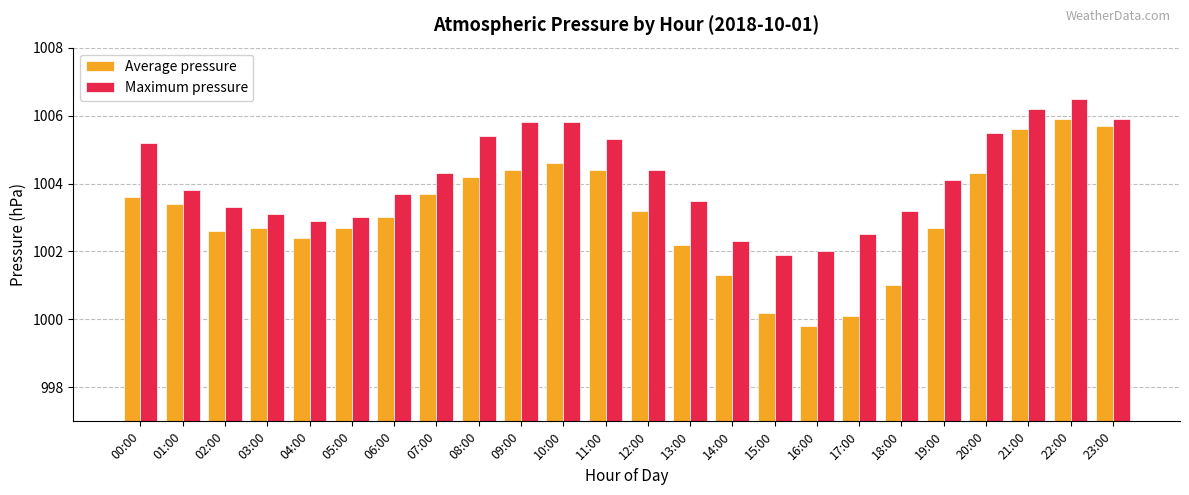

What is the lowest value of the Maximum pressure series?

1001.9